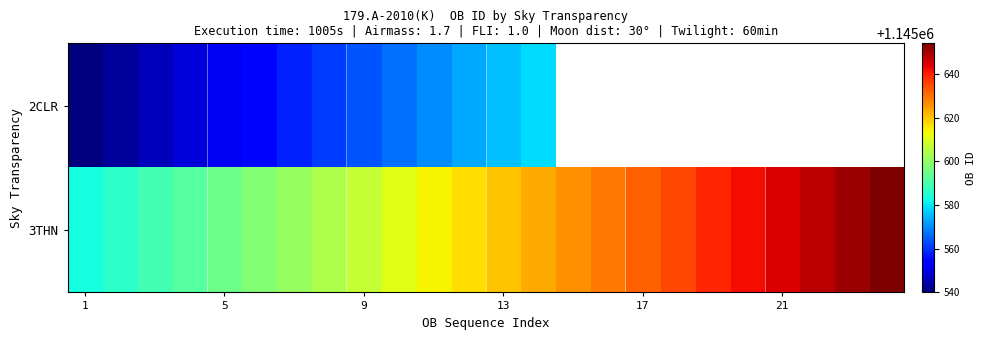

At which label does 2CLR reach its minimum?

1